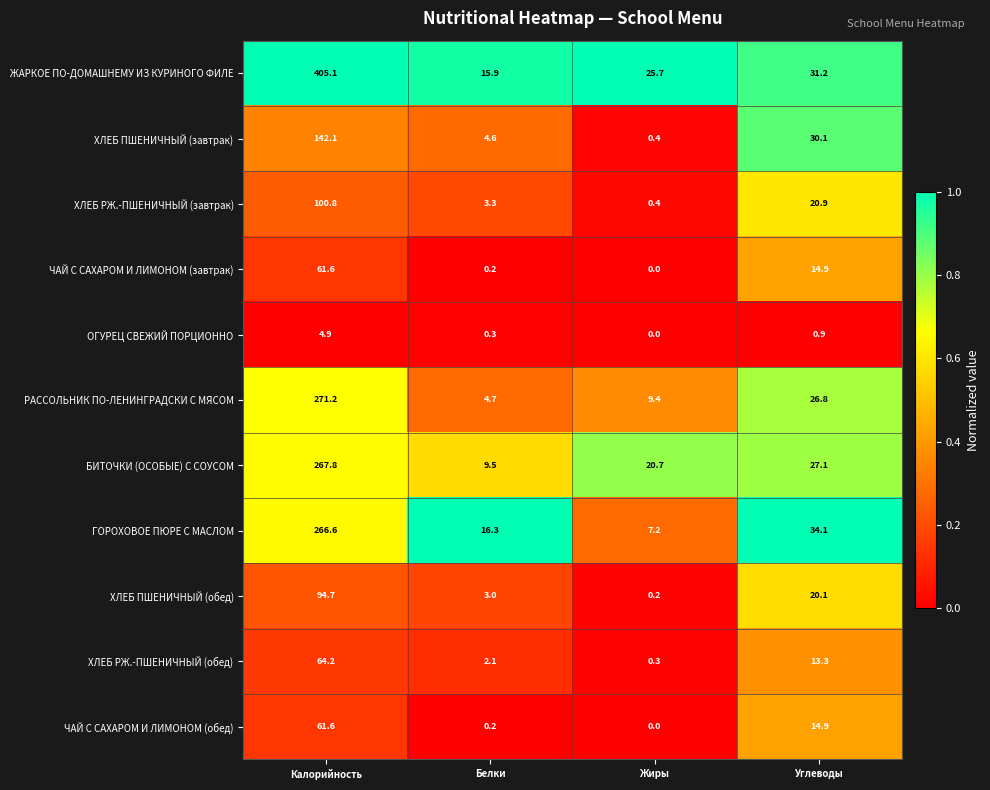

Where does the ЧАЙ С САХАРОМ И ЛИМОНОМ (обед) series first go above 14?

Калорийность